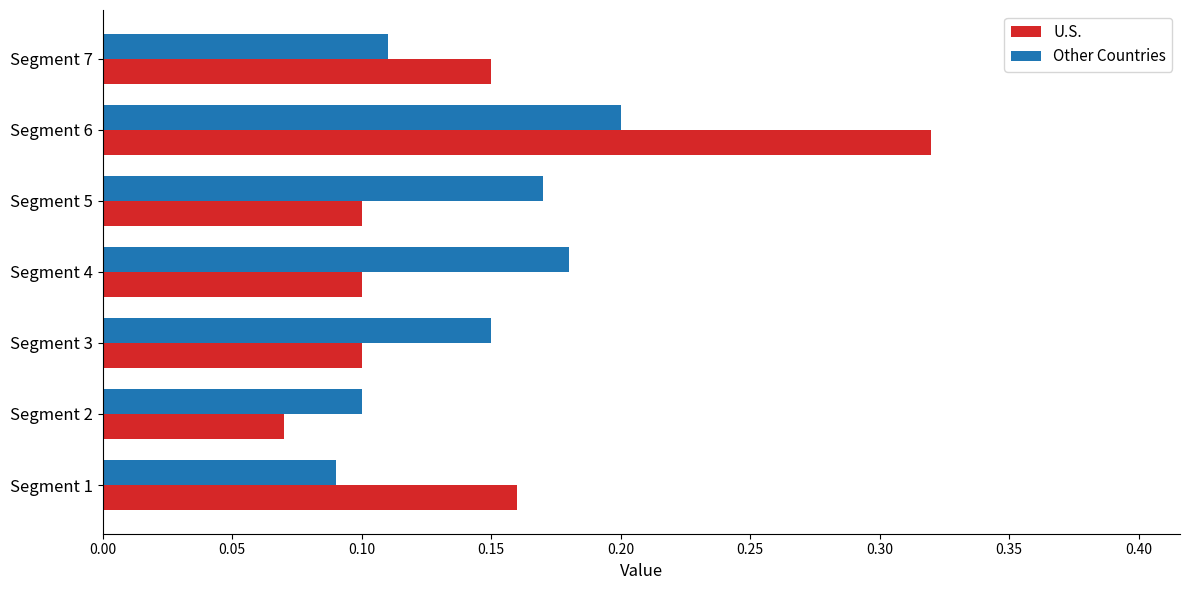

At which category is the sum across all series the highest?

Segment 6